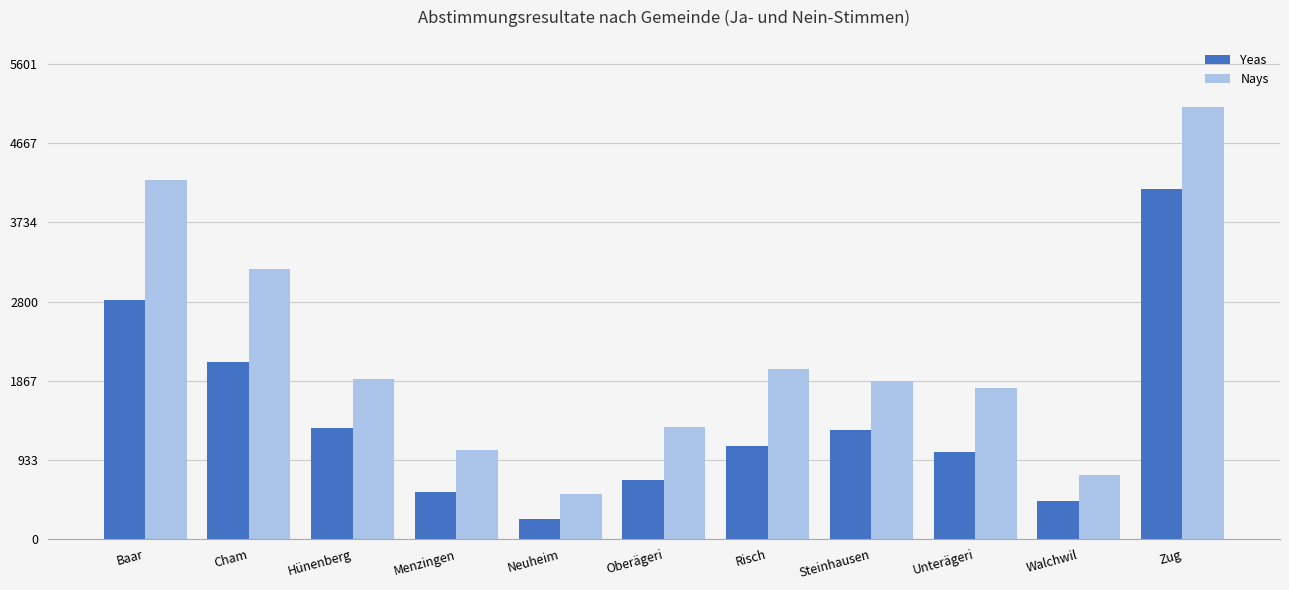

List the series in order of their overall mean, lowest first.

Yeas, Nays